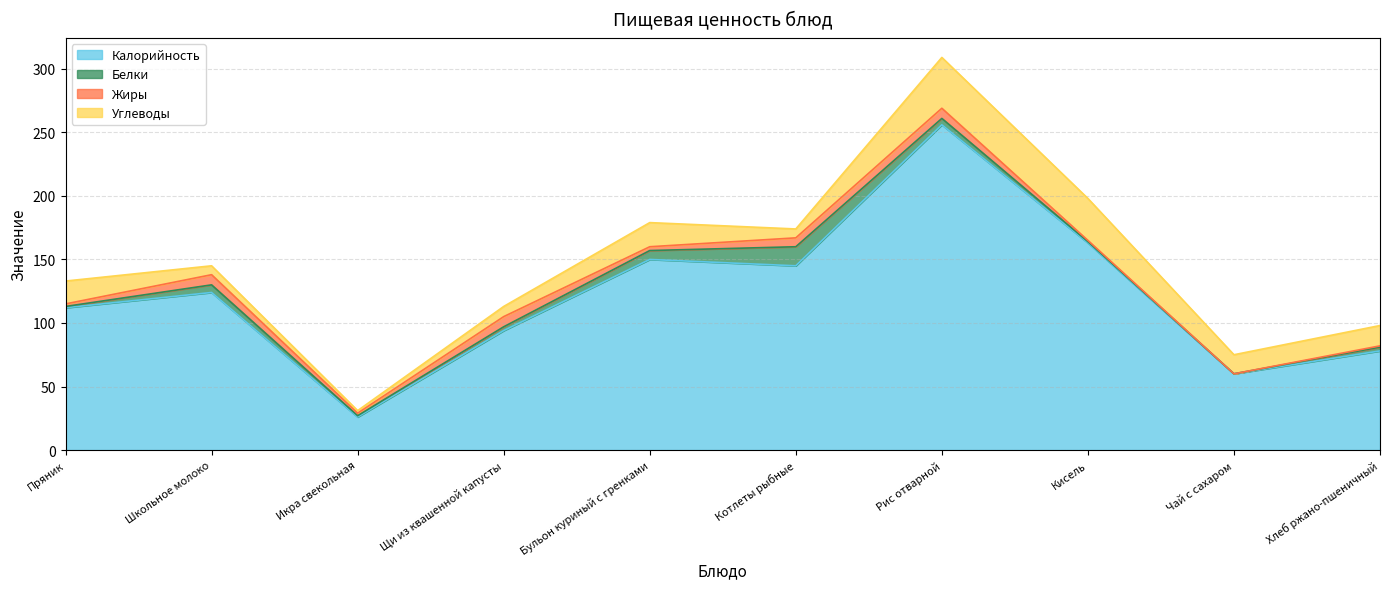

True or false: Белки and Углеводы cross at least once.

True